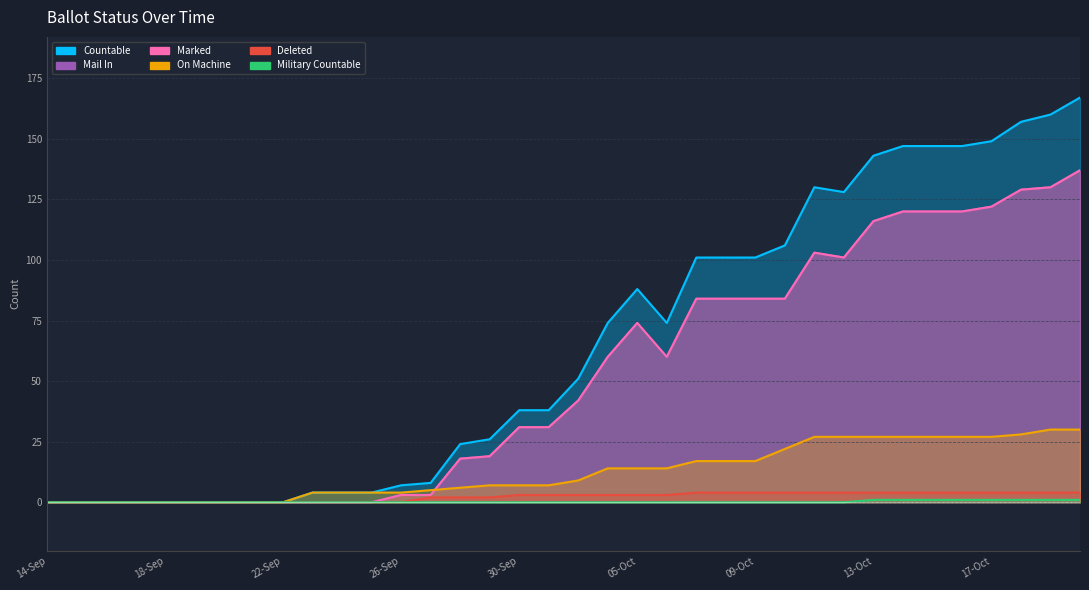

What position from the left is 23-Sep?

10